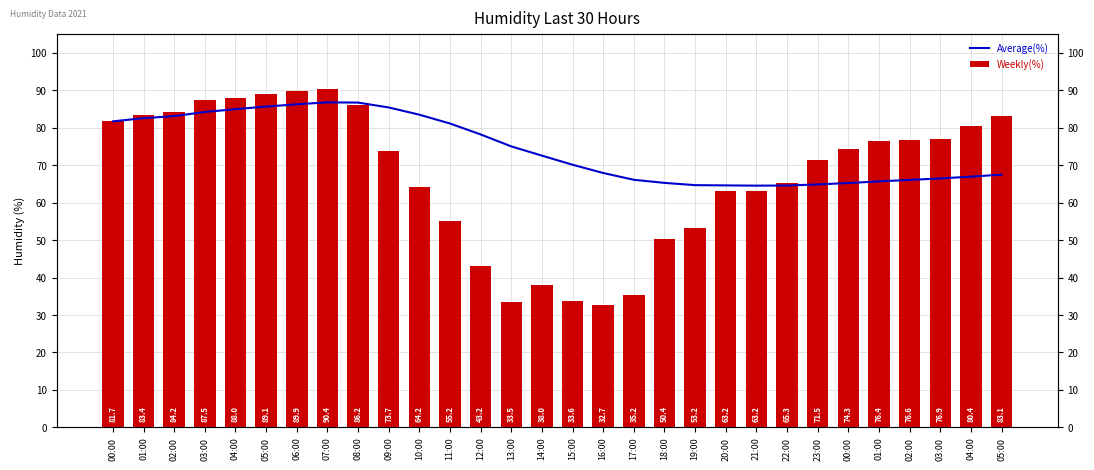

Which series changed the most between 05:00 and 22:00?

Weekly(%)